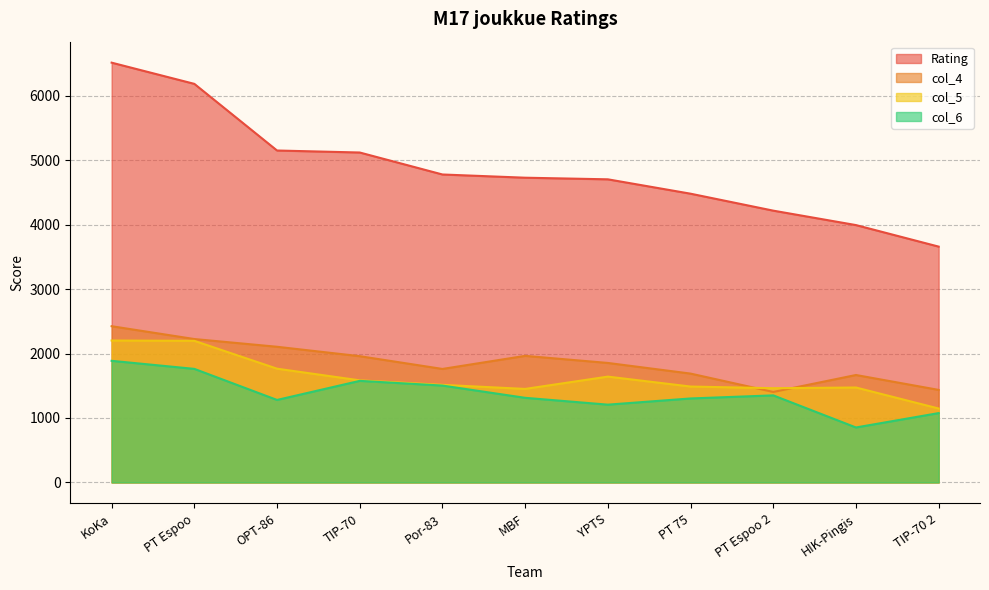

Reading left to right, extract all data points from this chart.

Rating: KoKa=6513	PT Espoo=6184	OPT-86=5150	TIP-70=5119	Por-83=4778	MBF=4728	YPTS=4703	PT 75=4480	PT Espoo 2=4217	HIK-Pingis=3993	TIP-70 2=3659
col_4: KoKa=2424	PT Espoo=2225	OPT-86=2105	TIP-70=1959	Por-83=1761	MBF=1964	YPTS=1854	PT 75=1689	PT Espoo 2=1404	HIK-Pingis=1667	TIP-70 2=1436
col_5: KoKa=2202	PT Espoo=2197	OPT-86=1765	TIP-70=1584	Por-83=1514	MBF=1451	YPTS=1642	PT 75=1488	PT Espoo 2=1462	HIK-Pingis=1473	TIP-70 2=1147
col_6: KoKa=1887	PT Espoo=1762	OPT-86=1280	TIP-70=1576	Por-83=1503	MBF=1313	YPTS=1207	PT 75=1303	PT Espoo 2=1351	HIK-Pingis=853	TIP-70 2=1076